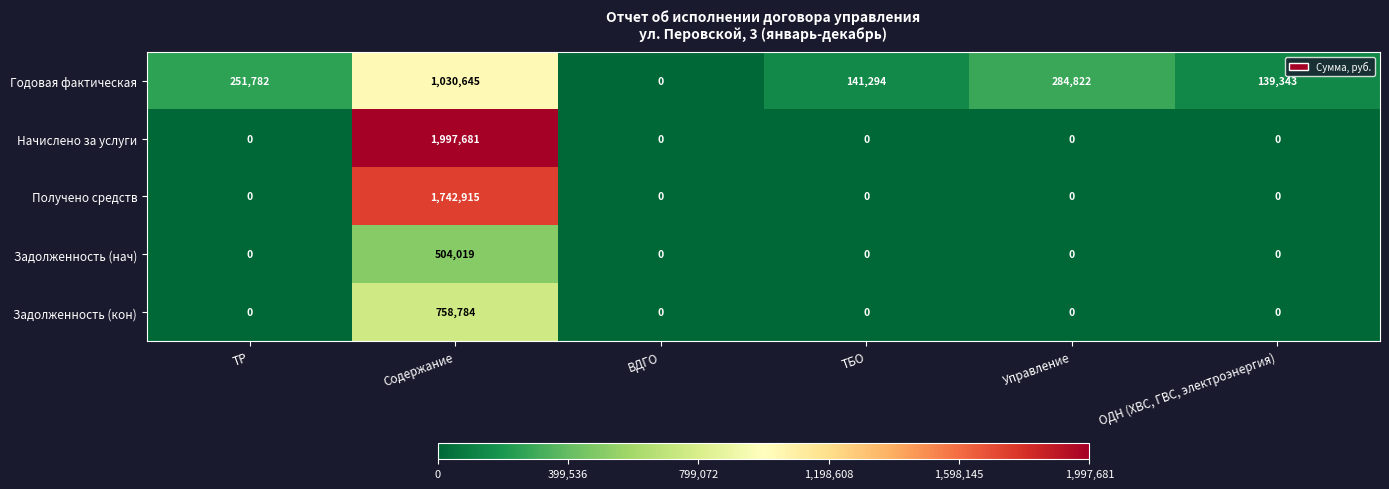

Reading left to right, list all the values displayed in this chart.

Годовая фактическая: 251782	1030645	0	141294	284822	139343
Начислено за услуги: 0	1997681	0	0	0	0
Получено средств: 0	1742915	0	0	0	0
Задолженность (нач): 0	504019	0	0	0	0
Задолженность (кон): 0	758784	0	0	0	0